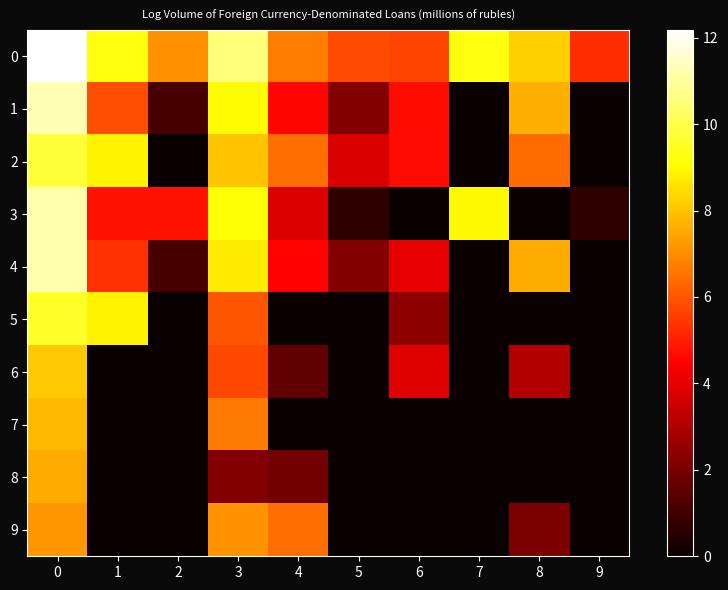

Between 2 and 7, which series saw the biggest shift?

3